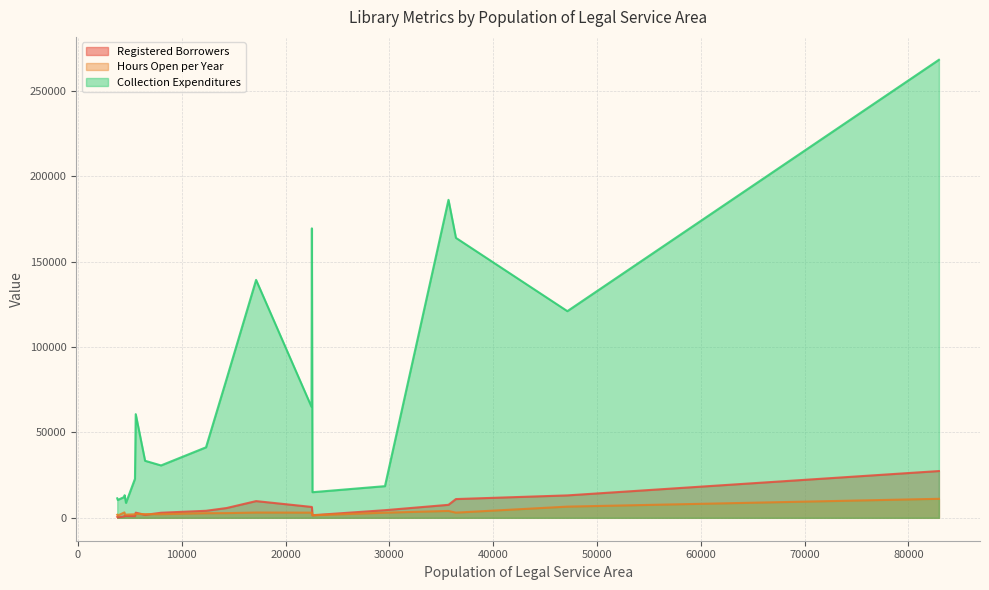

How many data points does each series have?

20